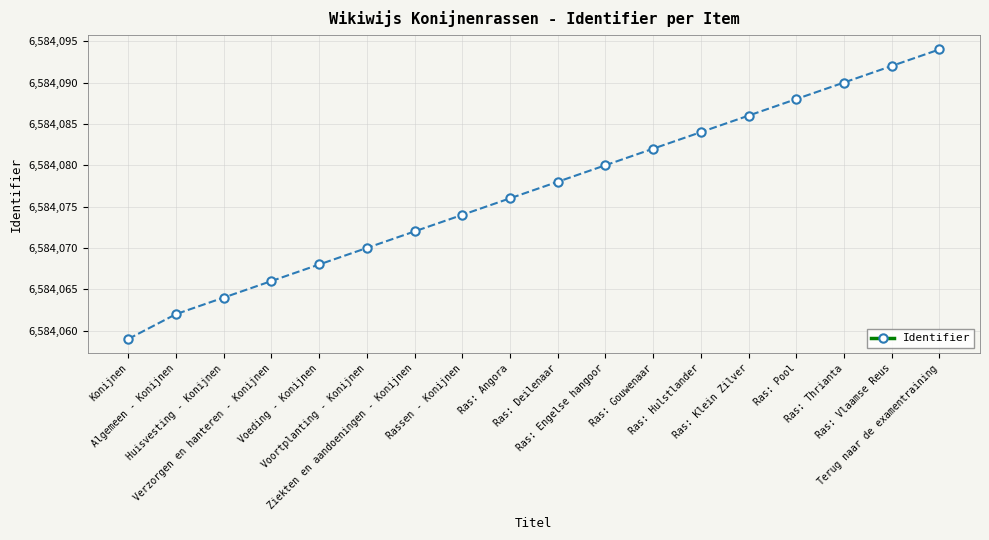

Is it true that the value at Ras: Deilenaar is 6584078?

True